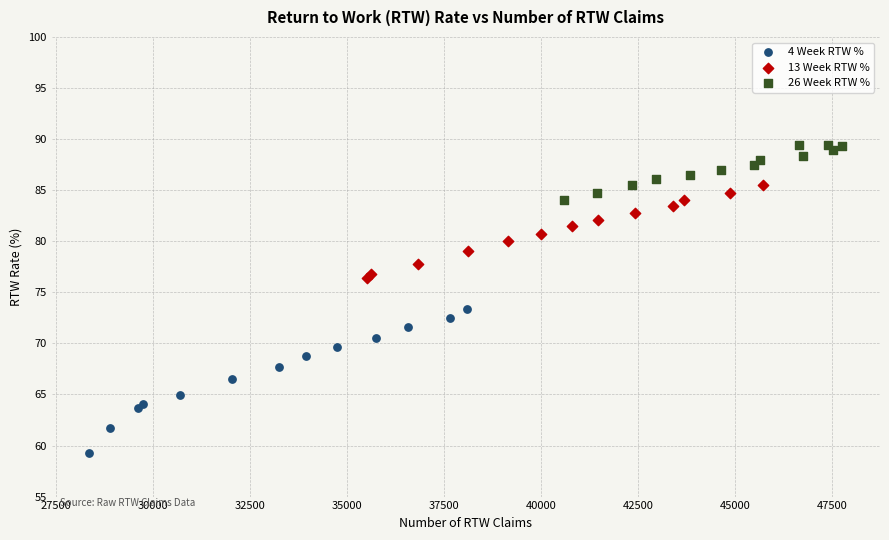

What are all the series names shown in the legend?

4 Week RTW %, 13 Week RTW %, 26 Week RTW %